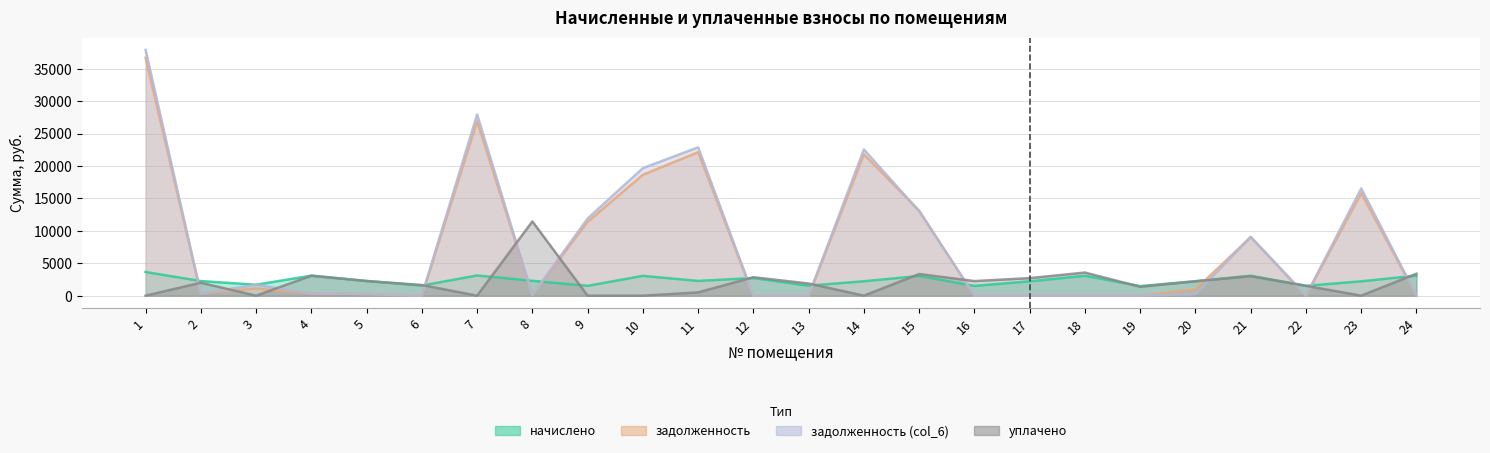

Which category has the highest value in the задолженность (col_6) series?

1